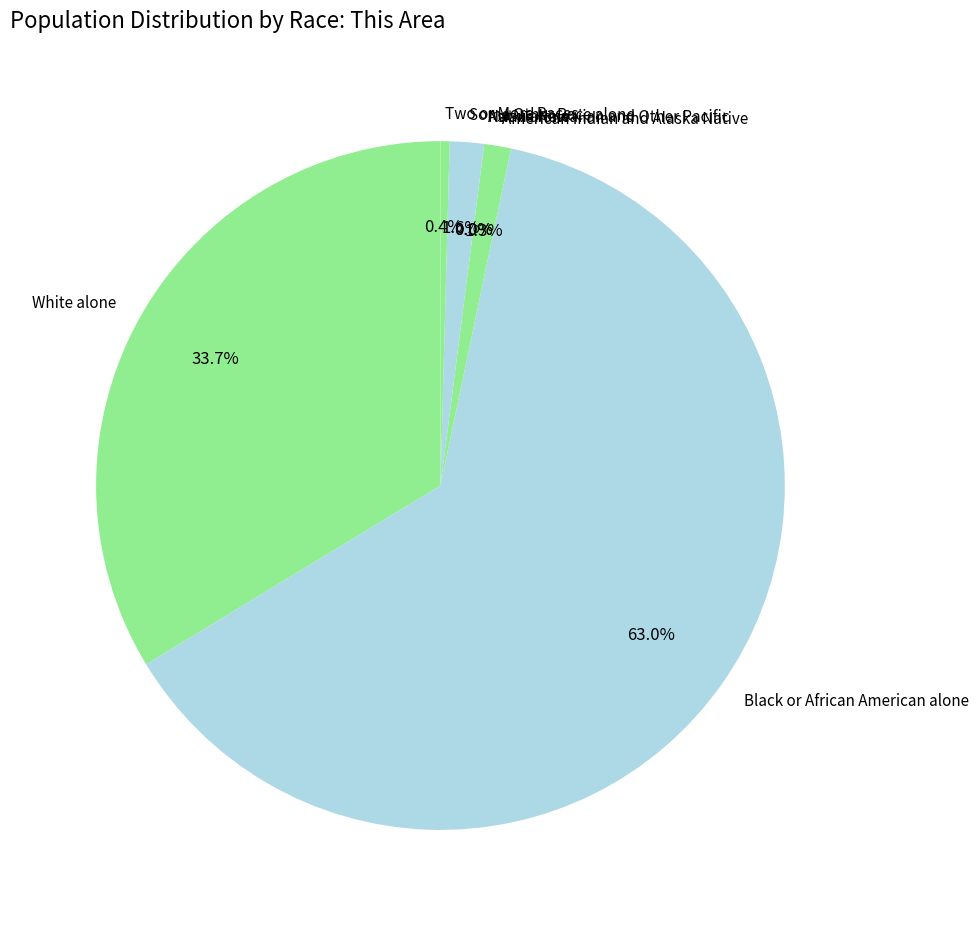

Which has a higher value, Asian alone or Two or More Races?

Two or More Races